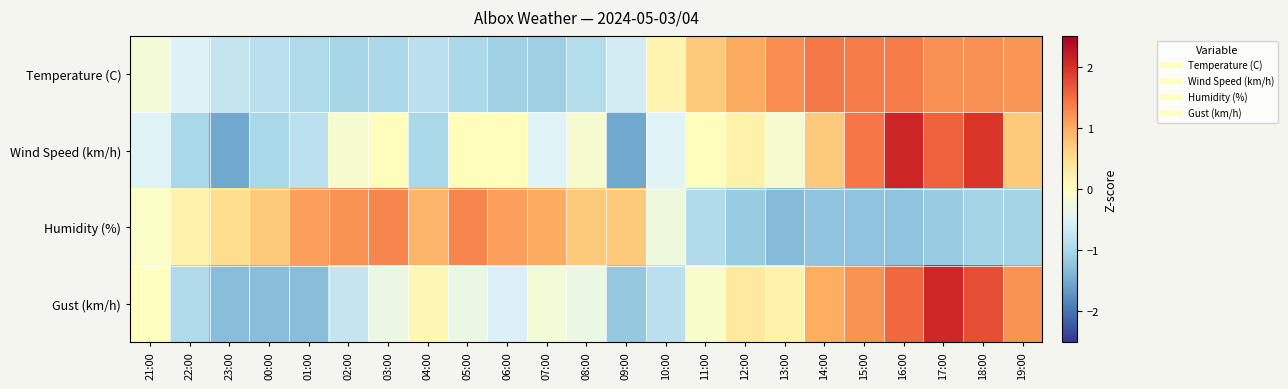

What is the spread (max minus min) of values at 02:00?

2.2